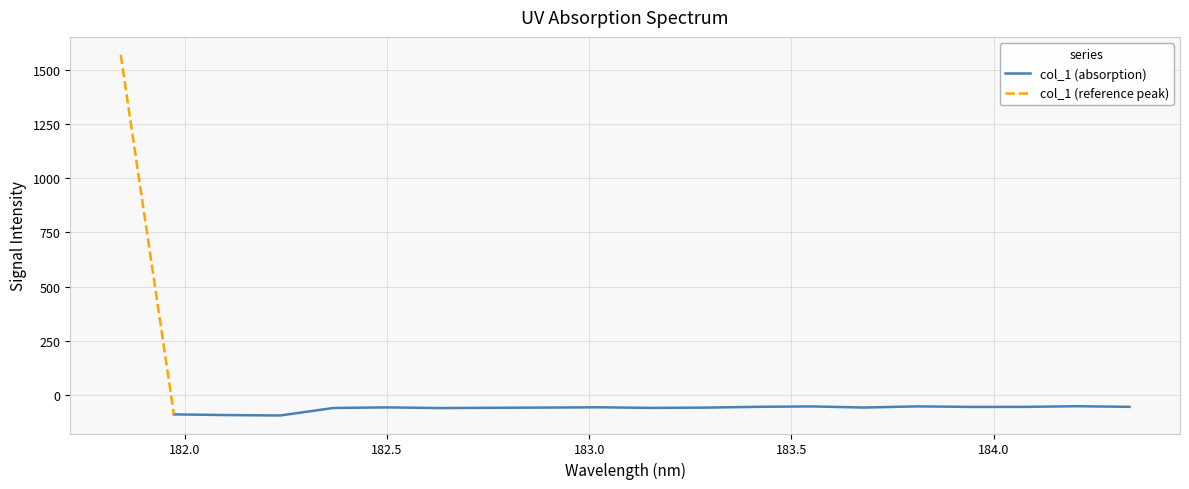

Rank the categories by value from lowest to highest.

182.2359681898, 182.1045947288, 181.9732053322, 182.6299929592, 182.3673257152, 183.15513622, 182.7613026778, 183.2863821962, 182.8925964608, 183.6800245112, 182.498667305, 183.0238743082, 183.9423730432, 184.0735234058, 184.3357763242, 183.4176122368, 183.5488263418, 183.811206745, 184.2046578328, 181.8418